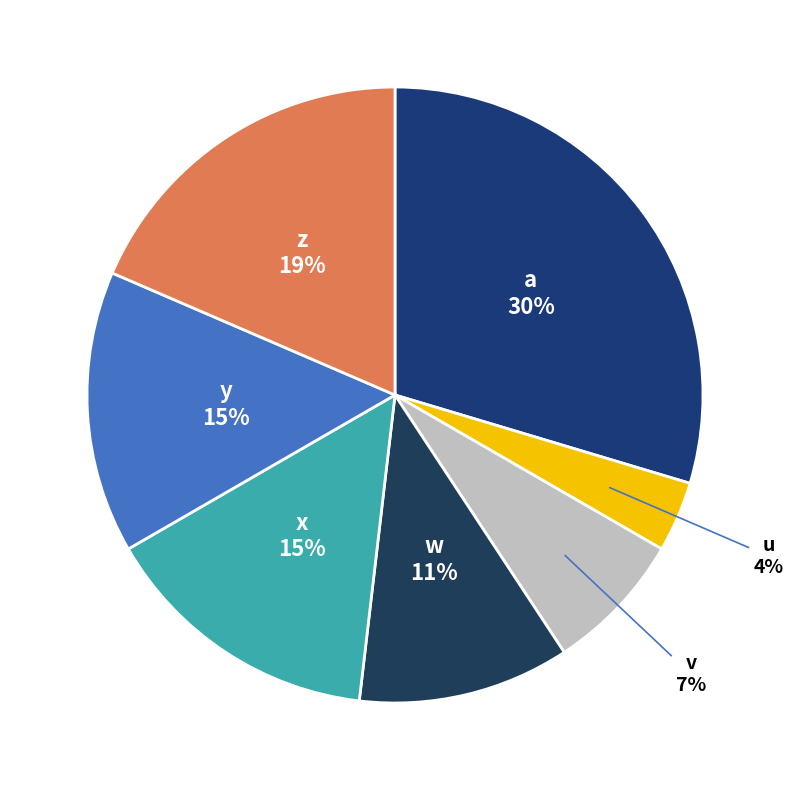

How many slices are in this pie chart?

7